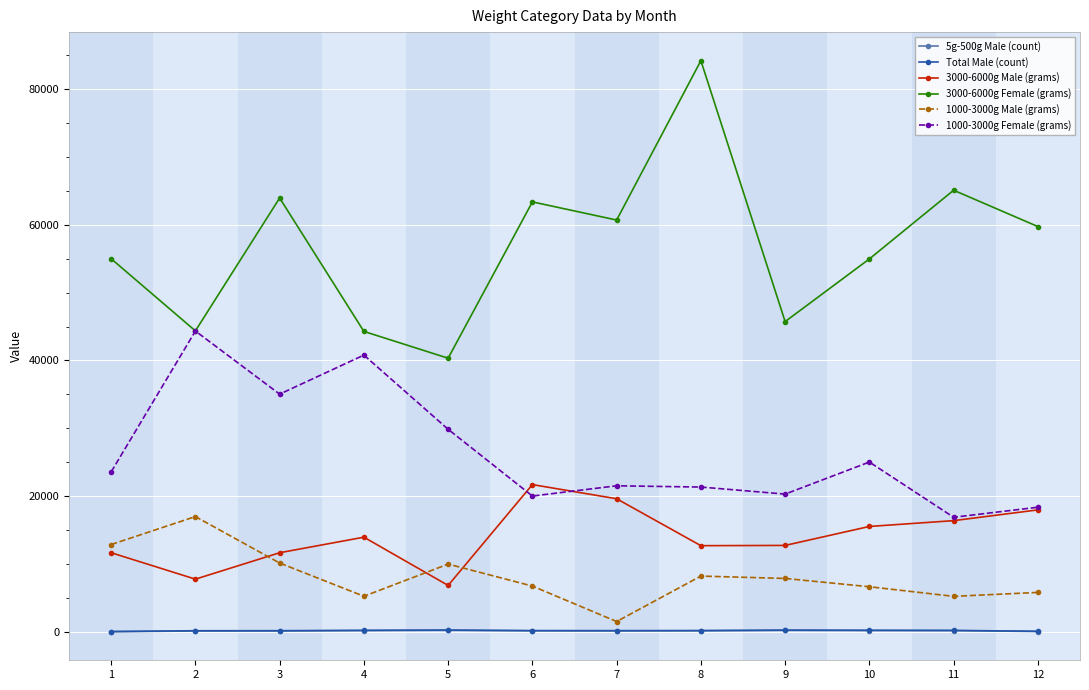

Which label corresponds to the largest value in the chart?

8